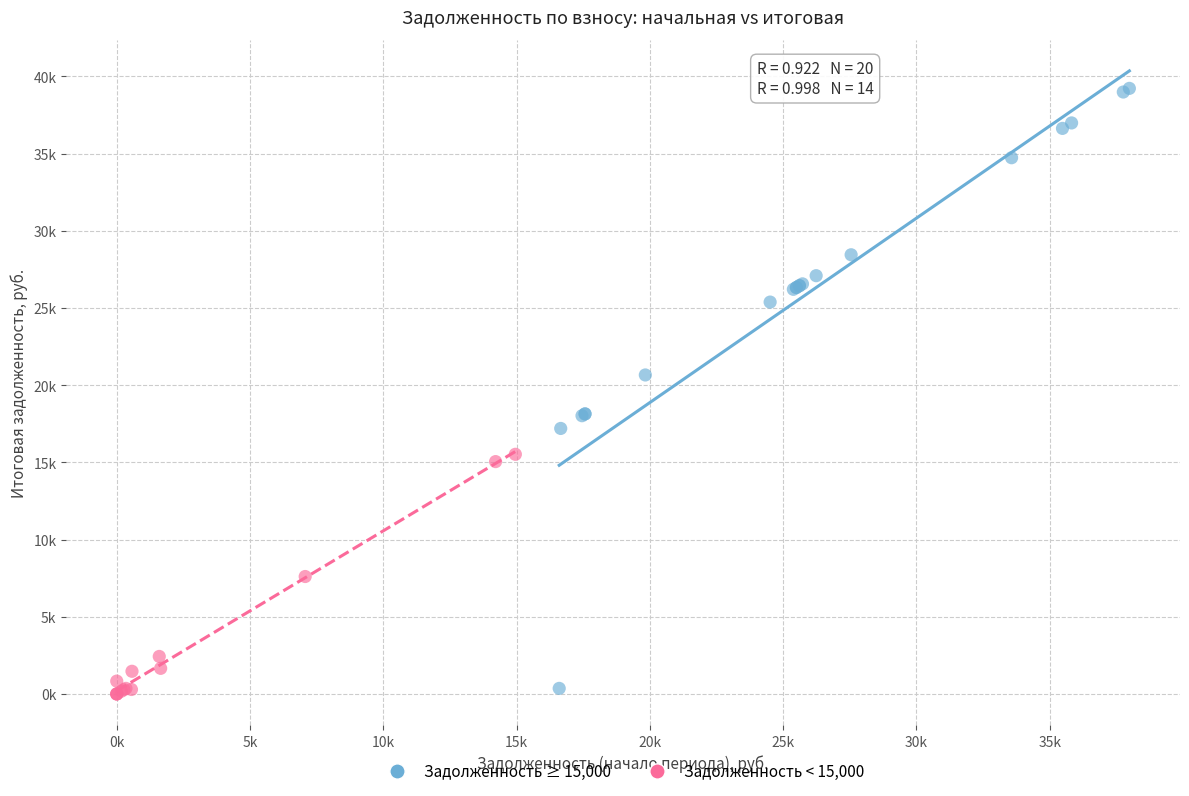

Which series reaches the maximum Y coordinate?

Задолженность ≥ 15,000